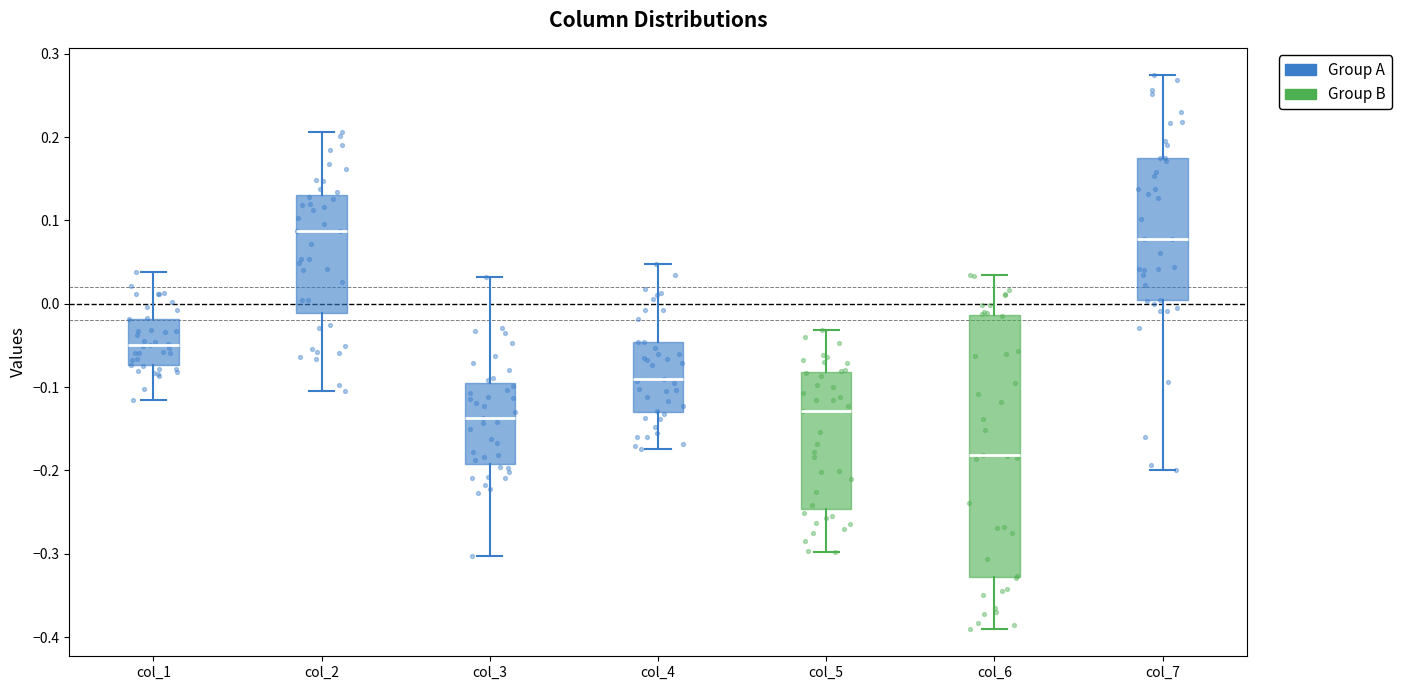

Where is the upper edge of the box for col_4 on the y-axis? The values are not printed on the chart, so give them approximately, as read against the axis.

-0.05